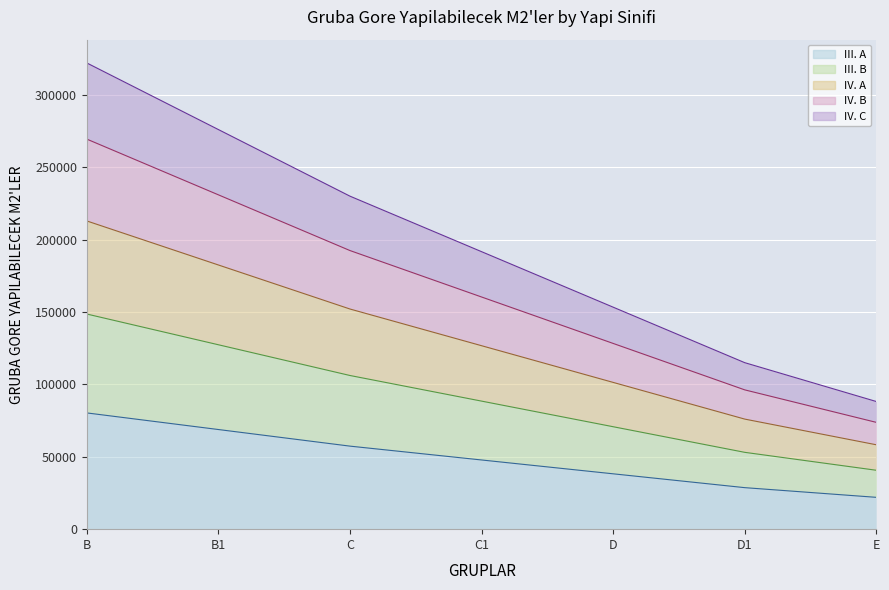

What is the label of the 5th point from the left?

D